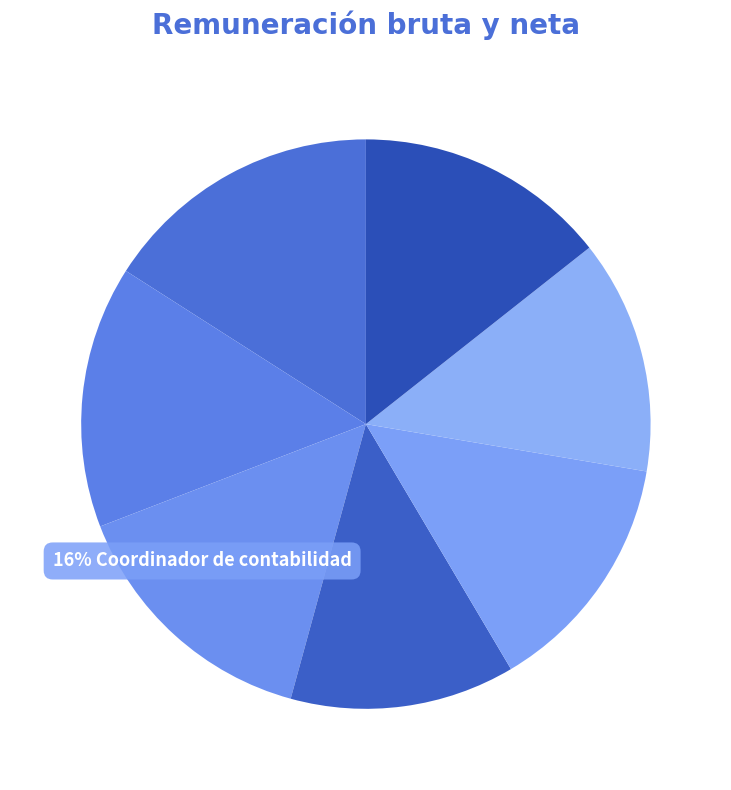

Does any single category account for the majority?

No